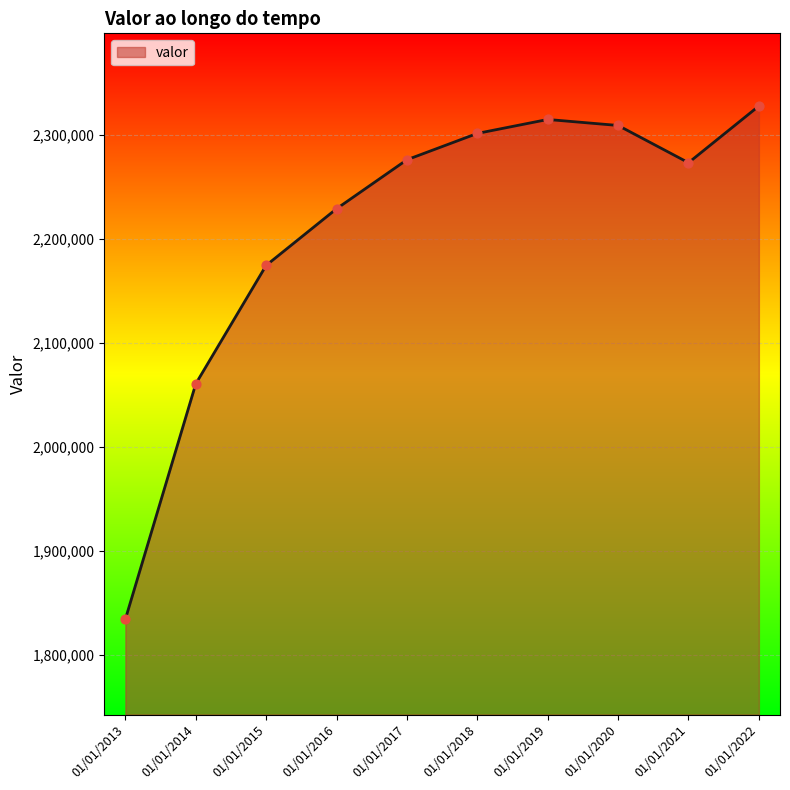

What is the change in value from 01/01/2016 to 01/01/2021?

+44240